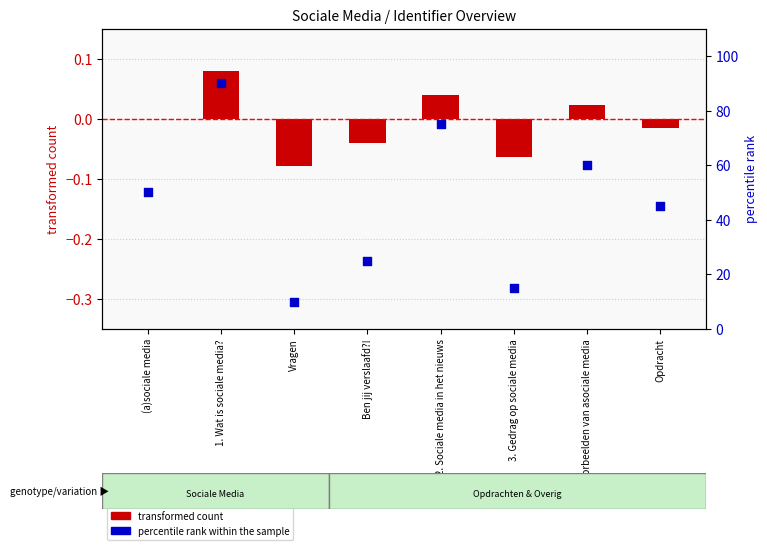

At how many categories does at least one series exceed 12?

7